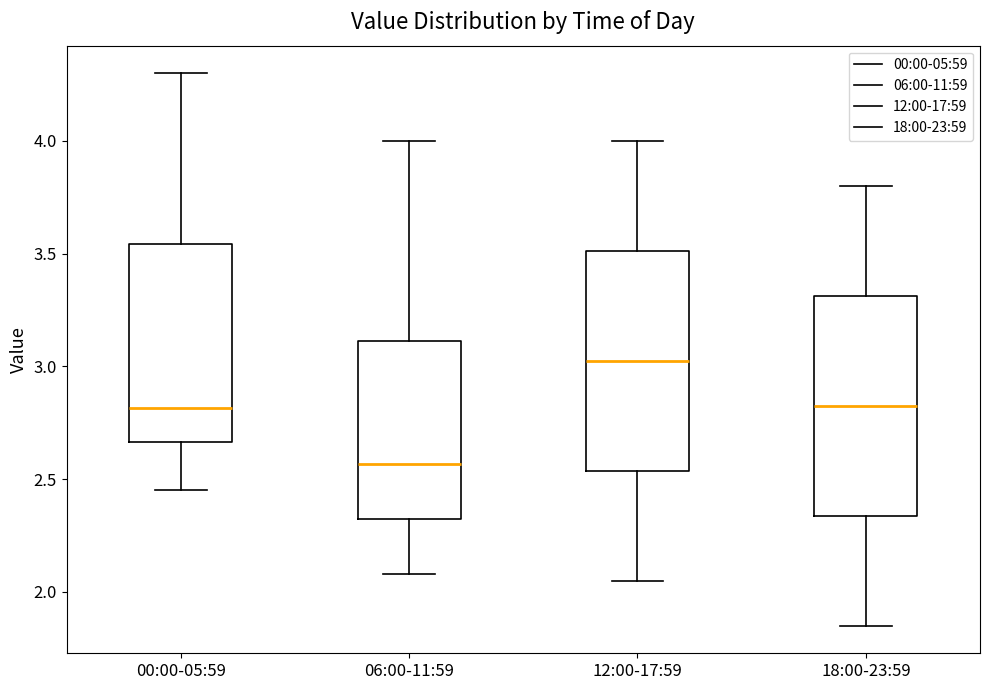

Where does the lower whisker of the box for 18:00-23:59 end on the y-axis? The values are not printed on the chart, so give them approximately, as read against the axis.

1.85